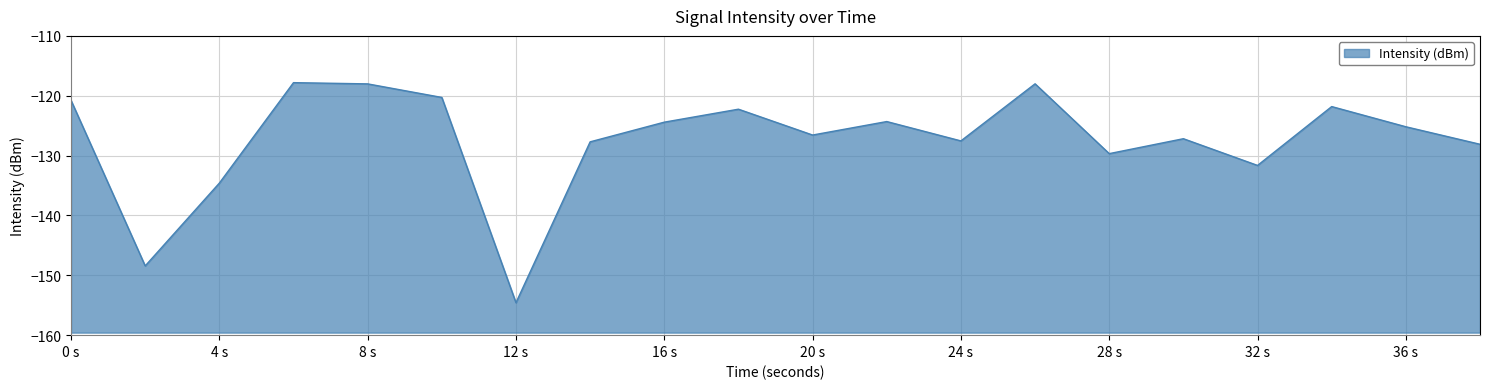

Does the chart display data point markers on the line(s)?

No